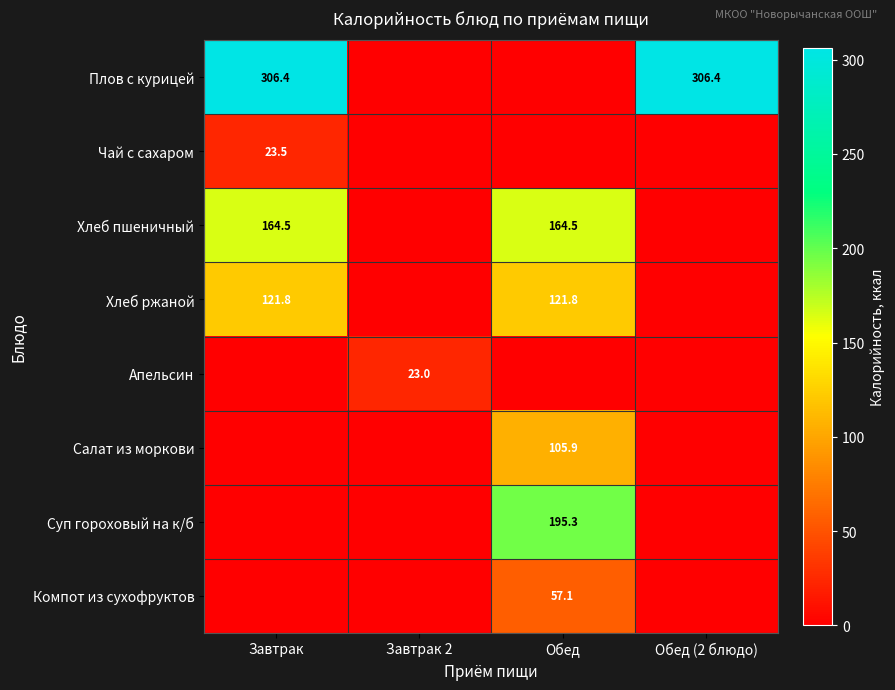

At how many categories does at least one series exceed 147?

3